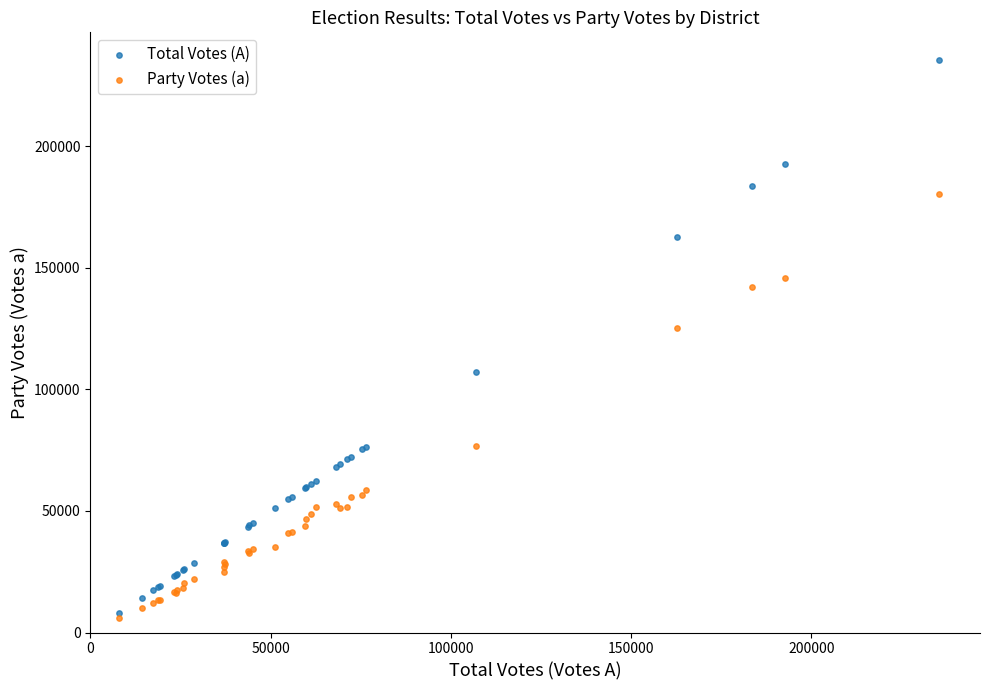

In the Total Votes (A) series, what Y value is closest to 121711?

107043.0